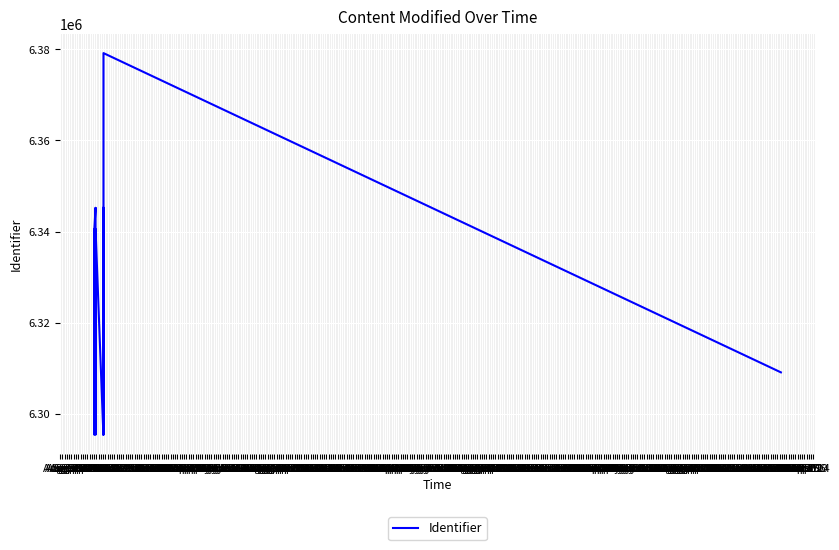

Which label corresponds to the largest value in the chart?

Oct 28